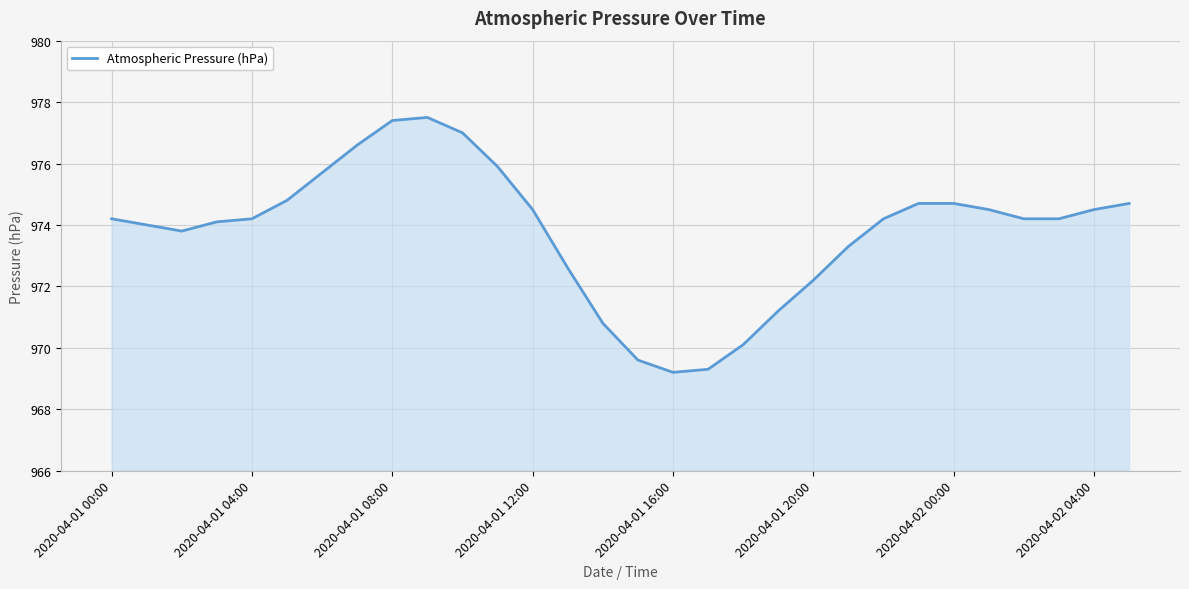

What is the maximum value shown in the chart?

977.5